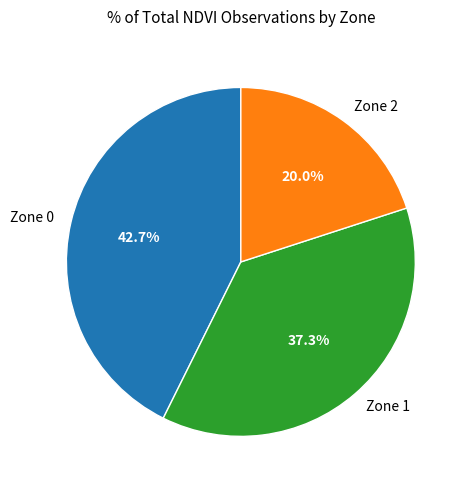

What is the total percentage of Zone 2 and Zone 1?

57.3%